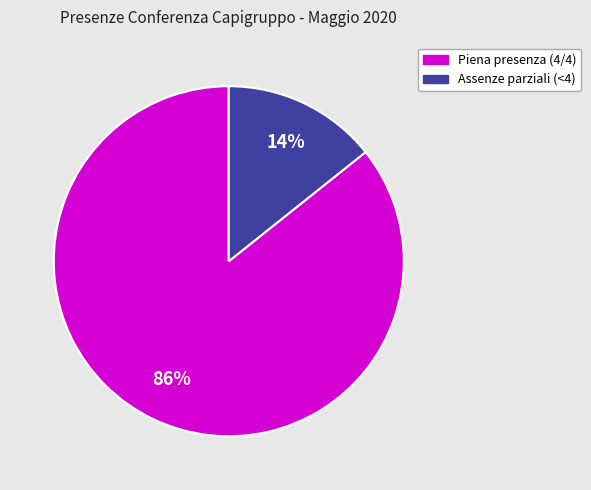

Is there any slice that represents more than half of the pie?

Yes